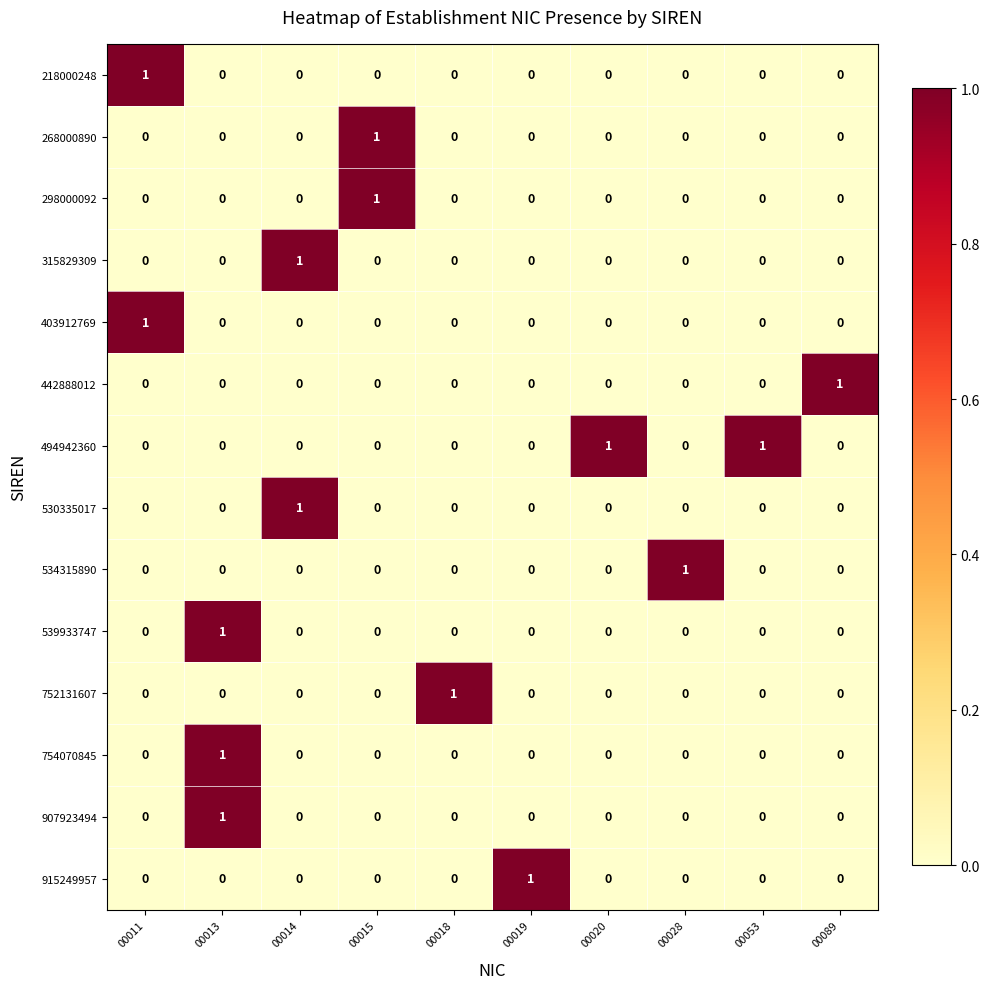

At which category is the sum across all series the highest?

00013